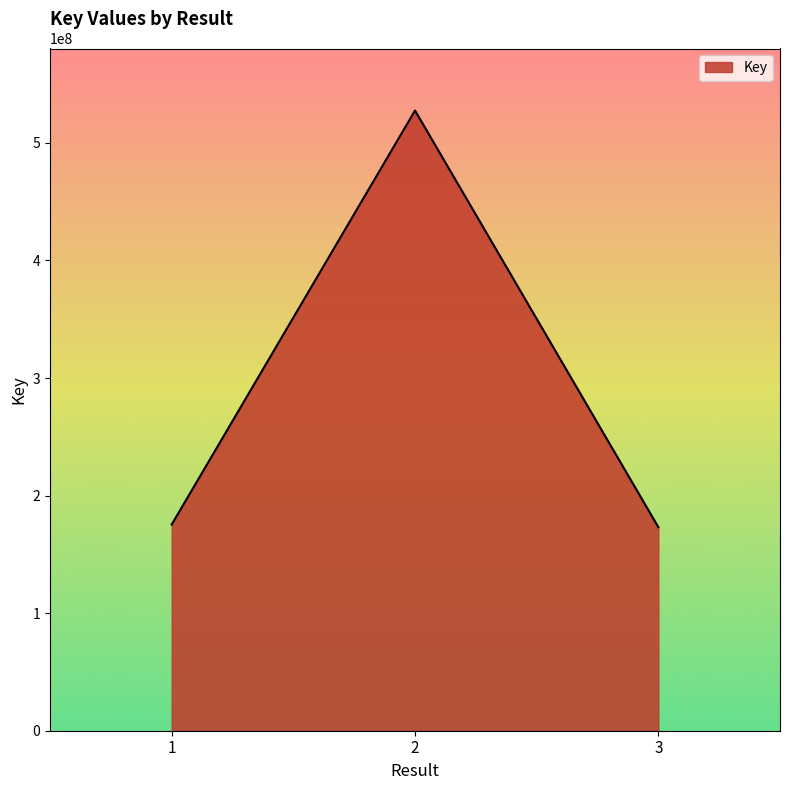

What is the sum of all values?

876025362